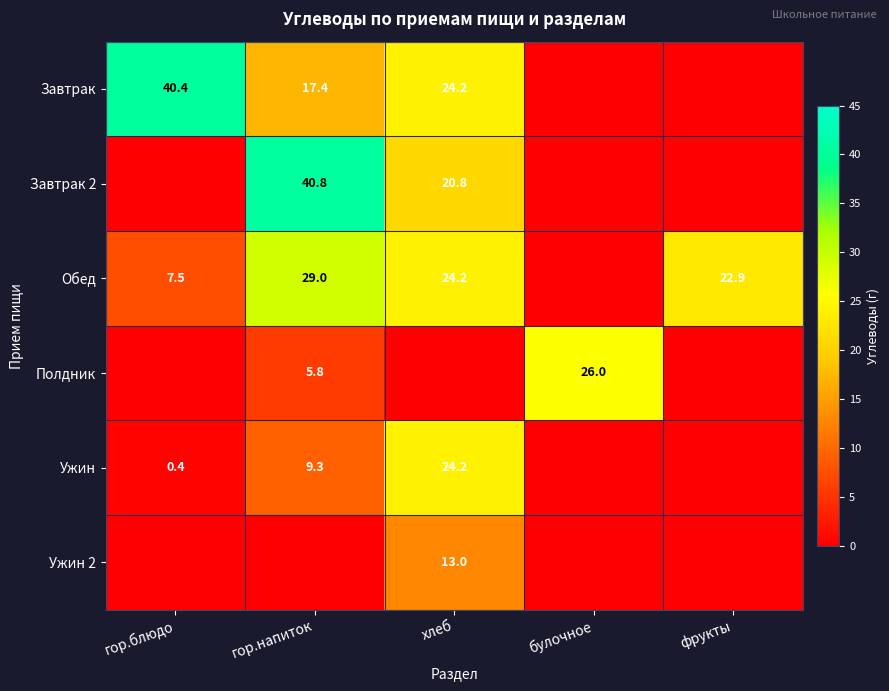

The Ужин series shows 24.2 at хлеб. True or false?

True